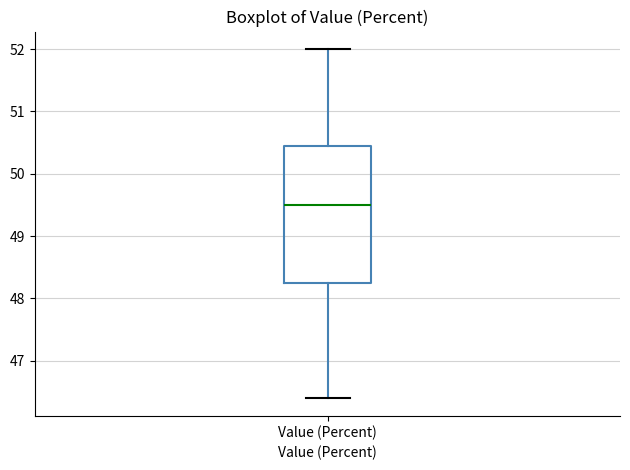

Read this box plot against the y-axis: the position of the median line, the range covered by the box, and the ends of both whiskers. The values are not printed on the chart, so give them approximately, as read against the axis.

median 49.5, box 48.3 to 50.5, whiskers 46.4 to 52.0